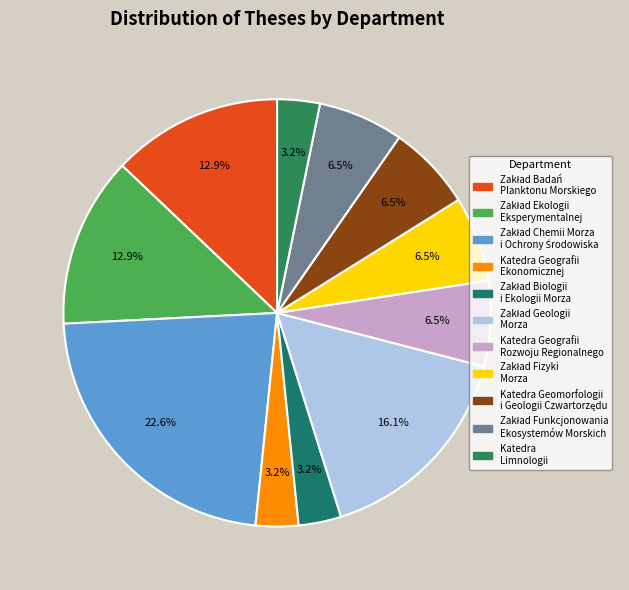

Count the number of slices in the pie.

11